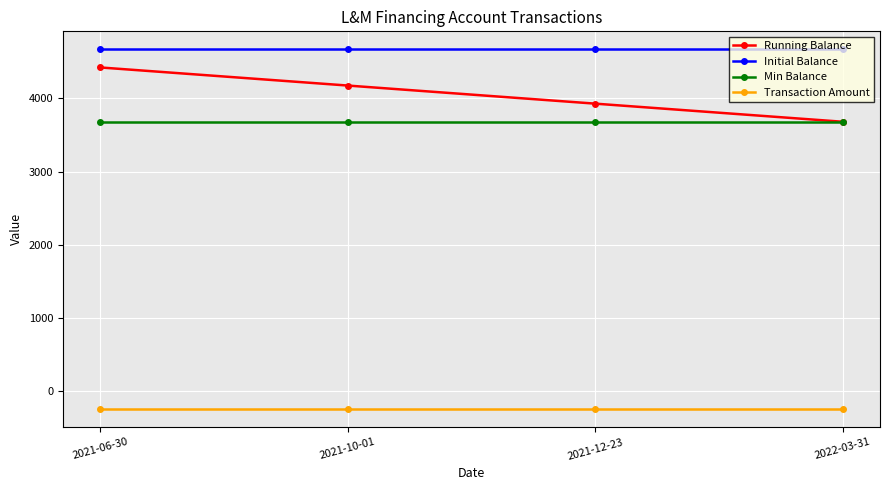

Is the value of Initial Balance at 2021-06-30 greater than the value of Transaction Amount at 2021-12-23?

Yes